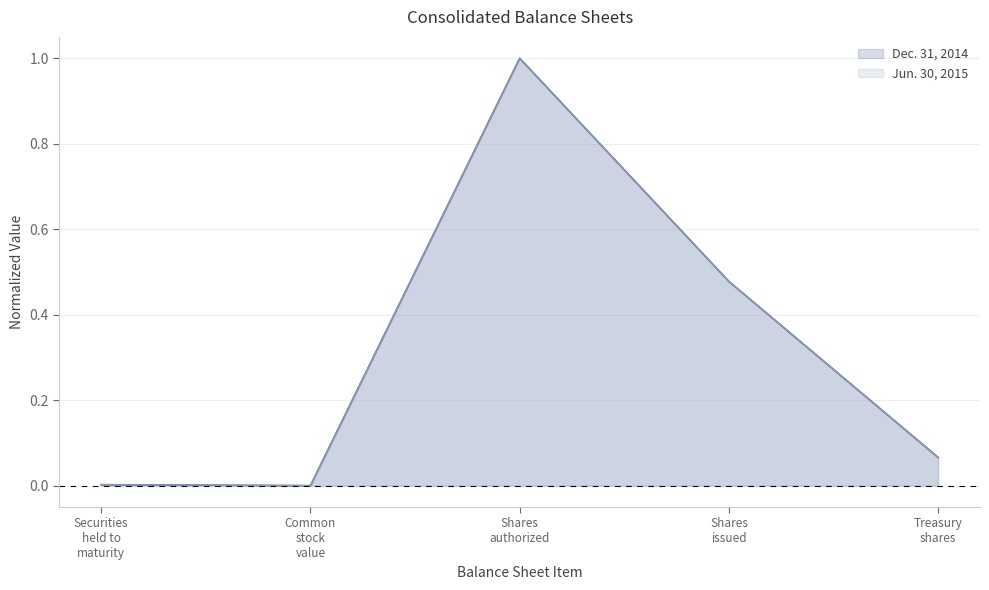

What is the sum of all Dec. 31, 2014 values?

1.5